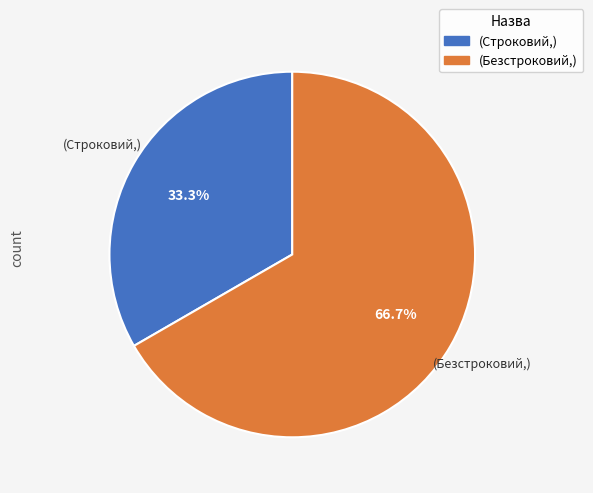

Count the number of slices in the pie.

2